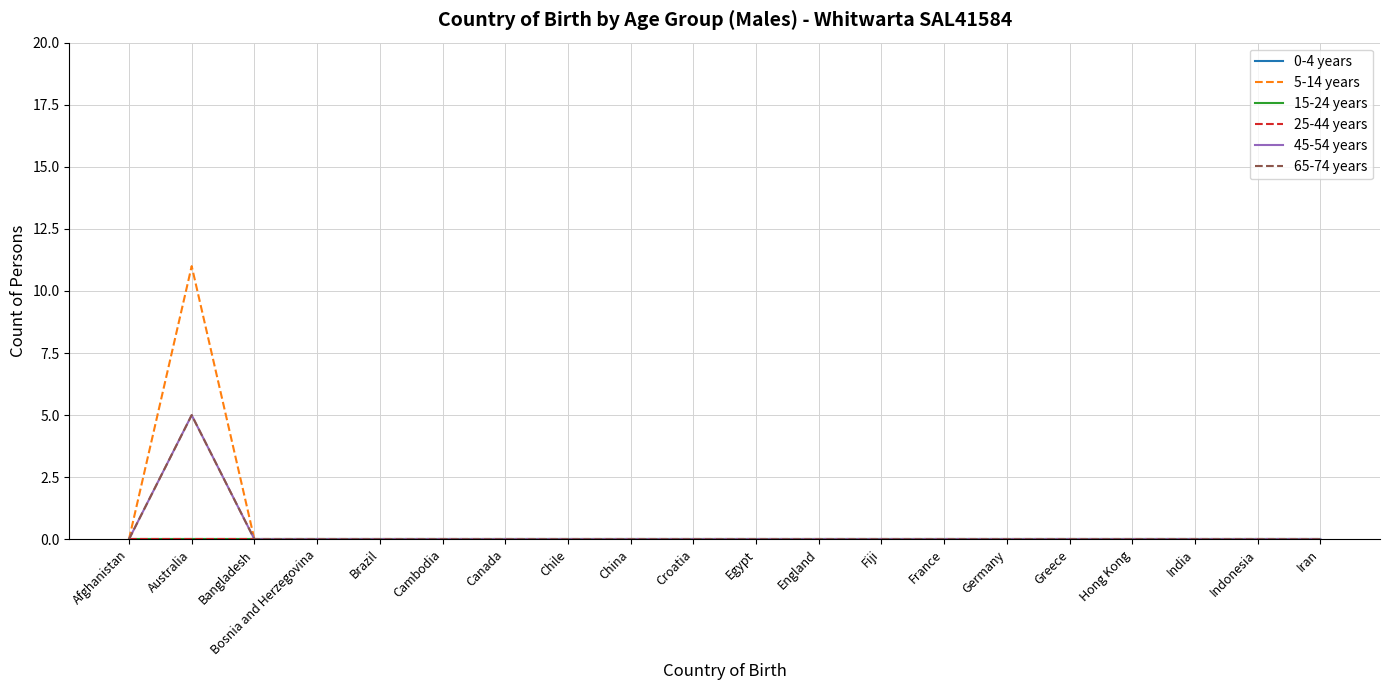

Between Bosnia and Herzegovina and Croatia, which is larger?

Bosnia and Herzegovina